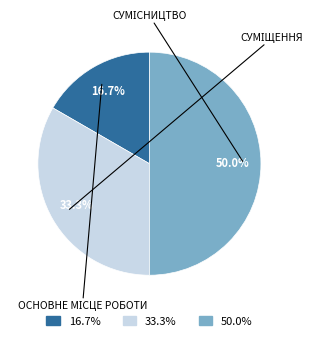

Count the number of slices in the pie.

3